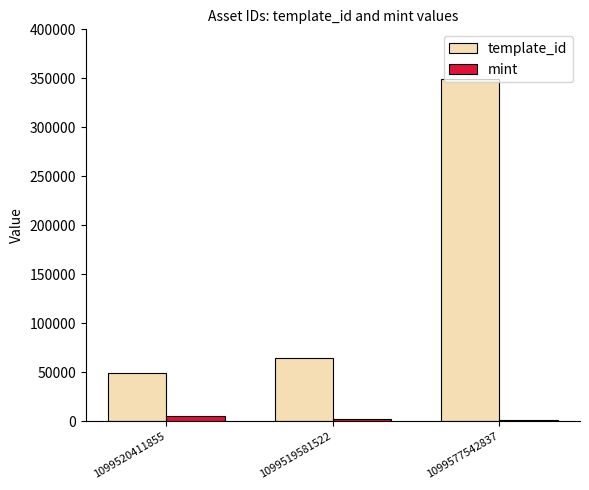

What is the maximum value shown in the chart?

349523